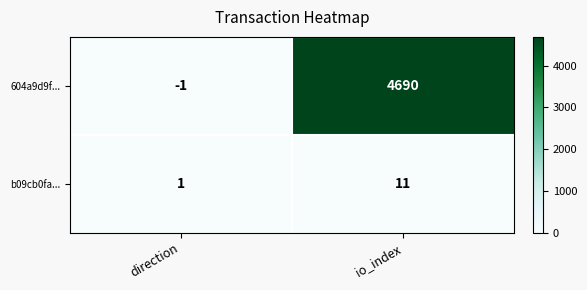

Reading right to left, transcribe all the data shown in this chart.

604a9d9f...: 4690	-1
b09cb0fa...: 11	1